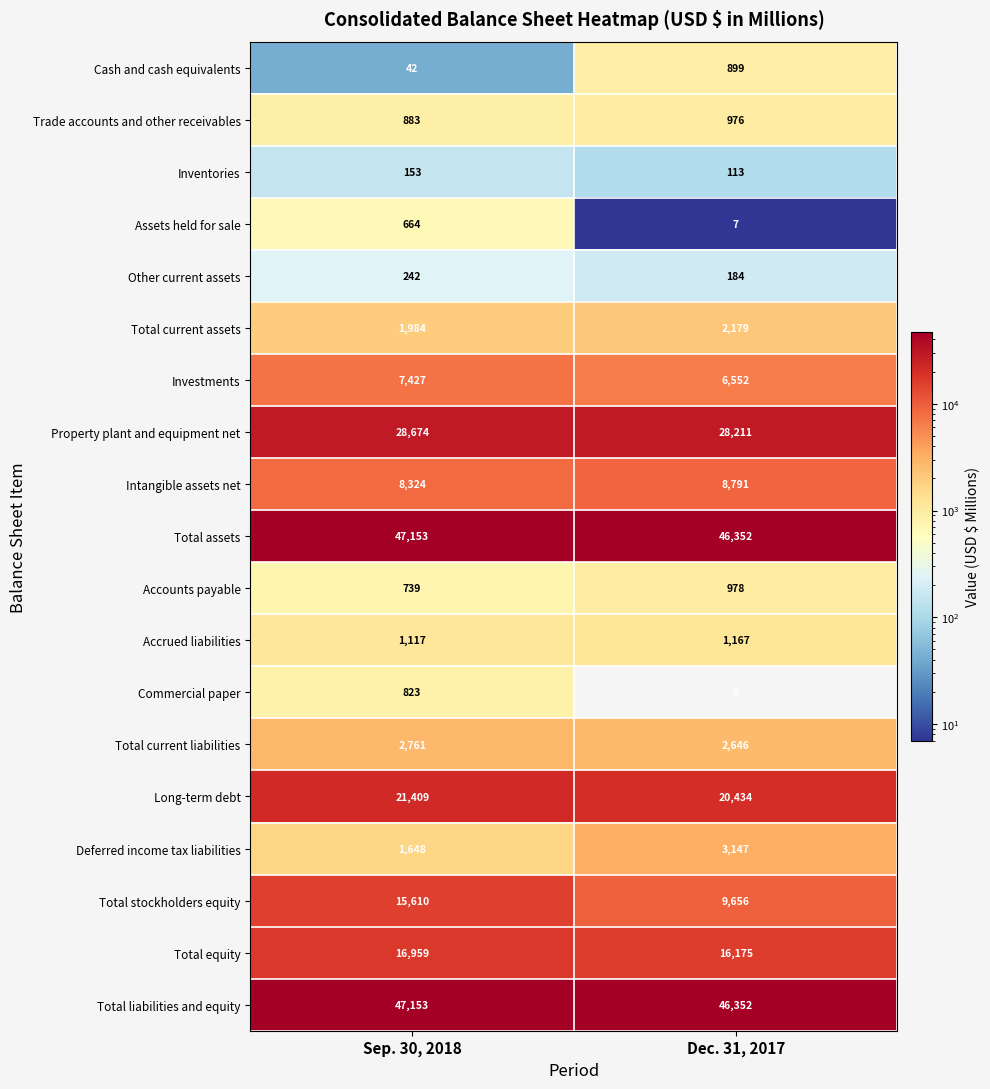

How many categories are shown in the chart?

2